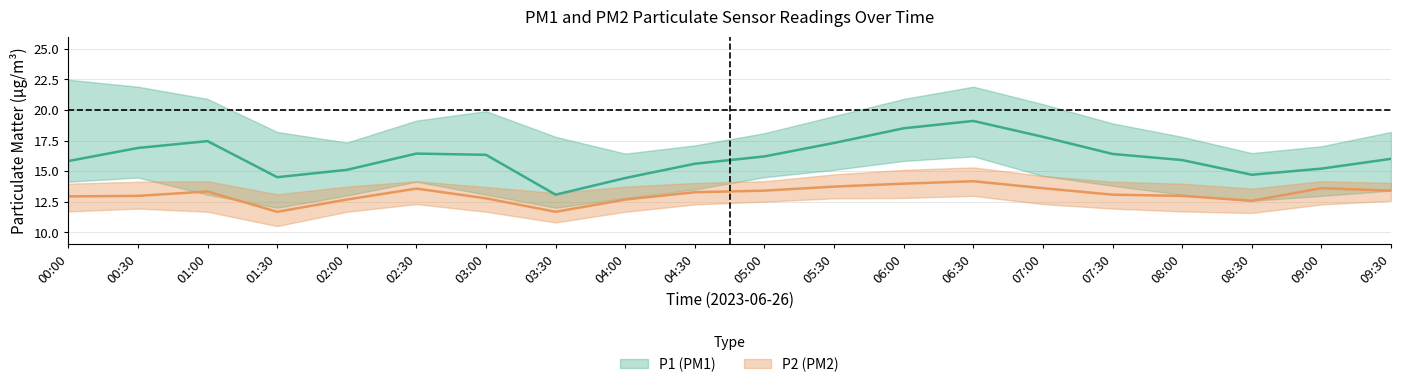

Reading left to right, what are all the values shown in this chart?

P1: 15.8	16.9	17.4	14.5	15.1	16.4	16.3	13.1	14.4	15.6	16.2	17.3	18.5	19.1	17.8	16.4	15.9	14.7	15.2	16.0
P1_upper: 22.5	21.9	20.9	18.2	17.3	19.1	19.9	17.8	16.4	17.1	18.1	19.5	20.9	21.9	20.5	18.9	17.8	16.5	17.0	18.2
P1_lower: 14.1	14.5	13.1	12.0	13.0	14.1	13.1	12.0	12.8	13.5	14.5	15.1	15.8	16.2	14.6	13.8	13.1	12.6	13.0	13.4
P2: 12.9	13.0	13.3	11.7	12.7	13.6	12.8	11.7	12.7	13.3	13.4	13.7	14.0	14.2	13.6	13.1	13.0	12.6	13.6	13.4
P2_upper: 14.0	14.1	14.2	13.1	13.7	14.2	13.7	13.2	13.7	14.0	14.2	14.7	15.1	15.3	14.6	14.1	14.0	13.6	14.2	14.0
P2_lower: 11.7	11.9	11.7	10.5	11.7	12.3	11.7	10.8	11.7	12.3	12.5	12.8	12.8	13.0	12.3	11.9	11.7	11.6	12.3	12.6